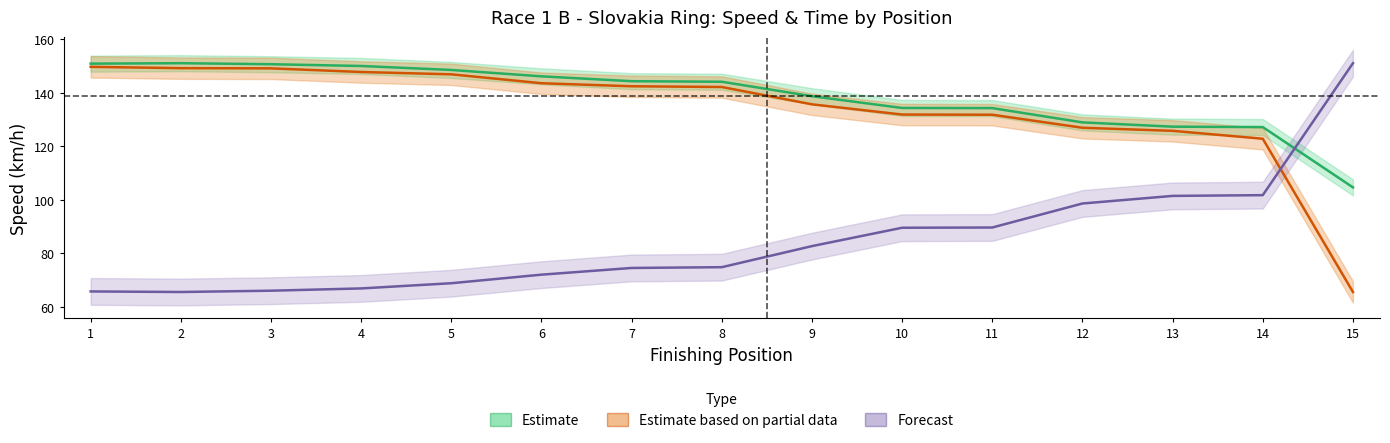

Where does the Estimate series first go above 144?

1